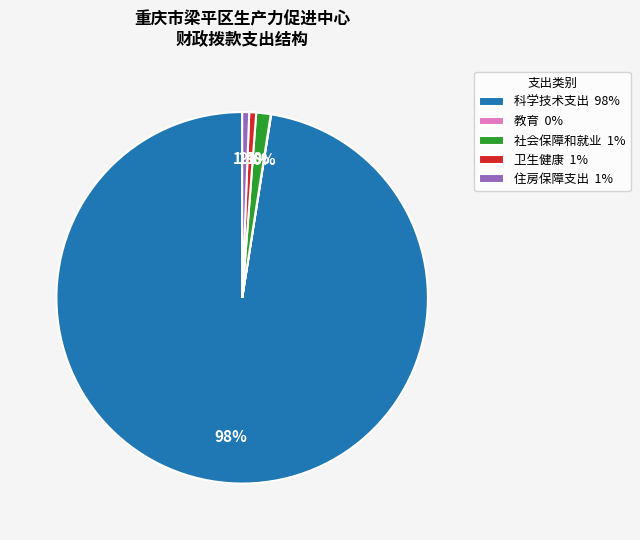

Between 科学技术支出 98% and 卫生健康 1%, which is larger?

科学技术支出 98%